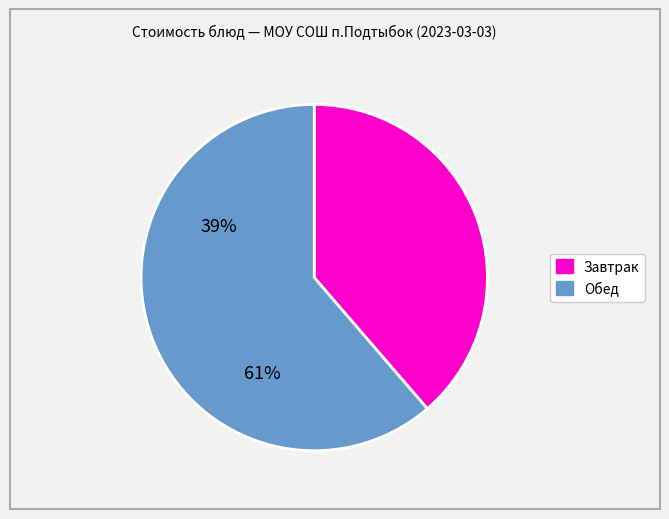

Is there a majority slice in this chart?

Yes